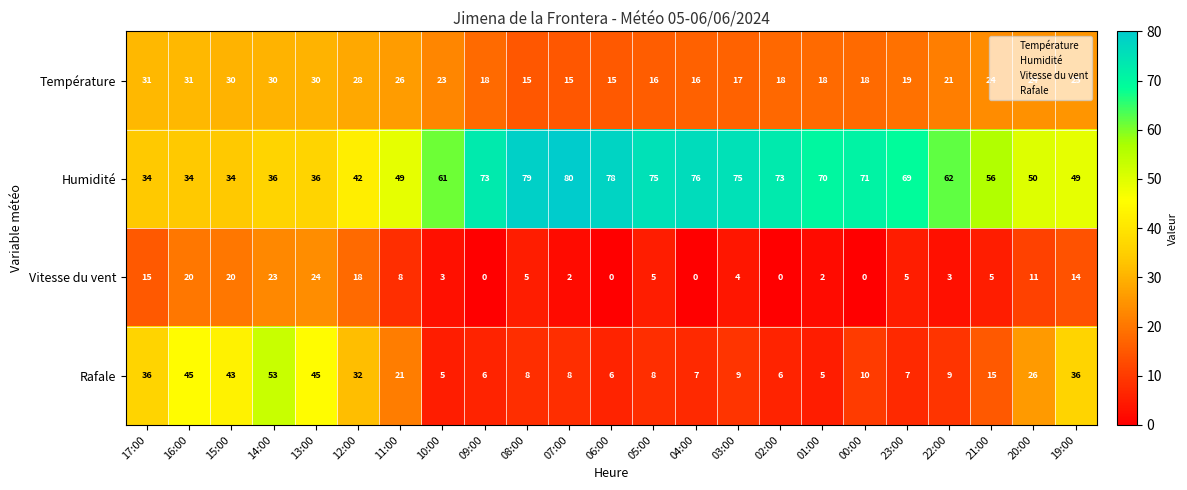

Which series has the largest range (max minus min)?

Rafale